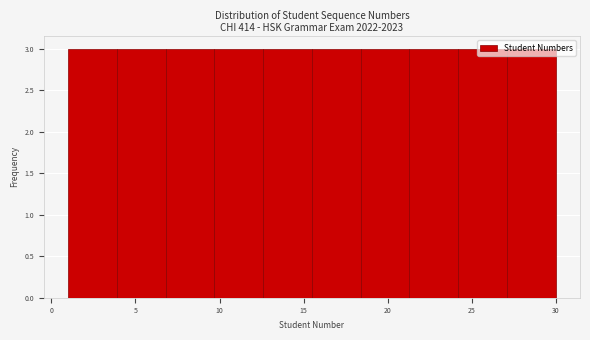

Reading left to right, list every bar in this chart as the range it spans on the x-axis followed by its height. Neither the bar edges nor the heights are printed on the chart, so give them approximately, as read against the axes.

1.0 to 3.9: 3
3.9 to 6.8: 3
6.8 to 9.7: 3
9.7 to 12.6: 3
12.6 to 15.5: 3
15.5 to 18.4: 3
18.4 to 21.3: 3
21.3 to 24.2: 3
24.2 to 27.1: 3
27.1 to 30.0: 3